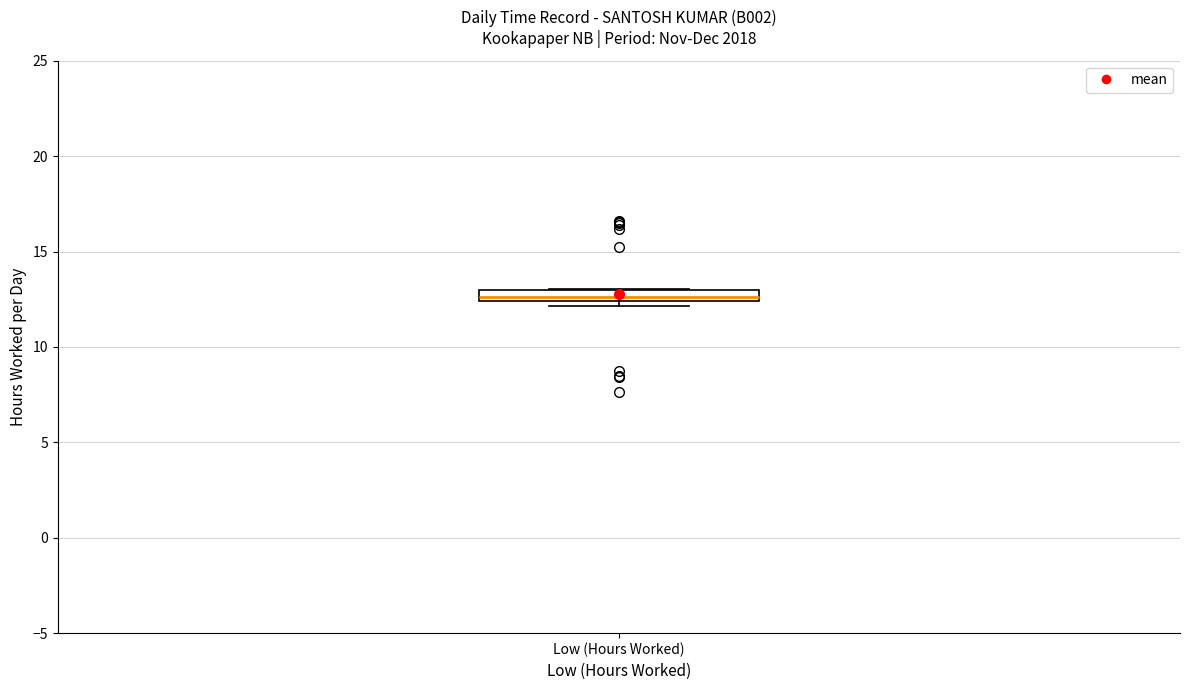

Where is the upper edge of the box for Low (Hours Worked) on the y-axis? The values are not printed on the chart, so give them approximately, as read against the axis.

13.0